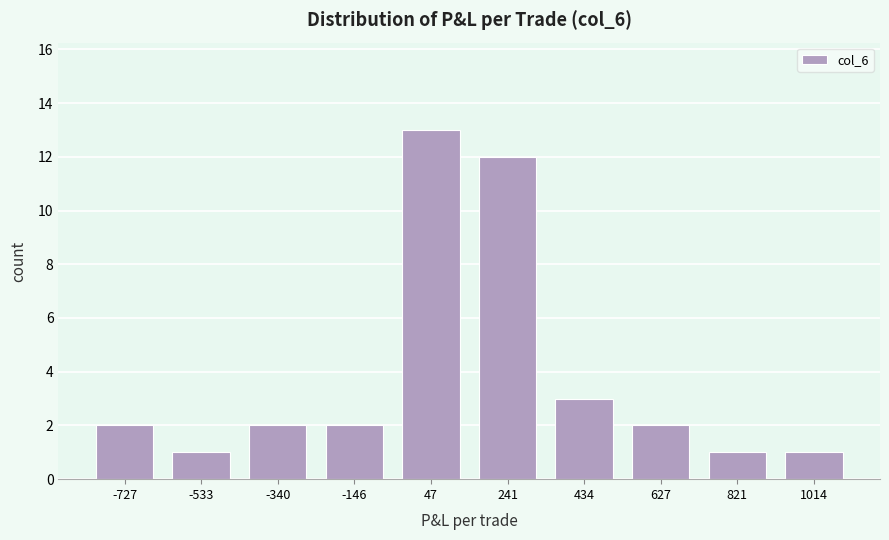

How tall is the bar that spans -640 to -440 on the x-axis? Neither the bar edges nor the heights are printed on the chart, so give them approximately, as read against the axes.

1